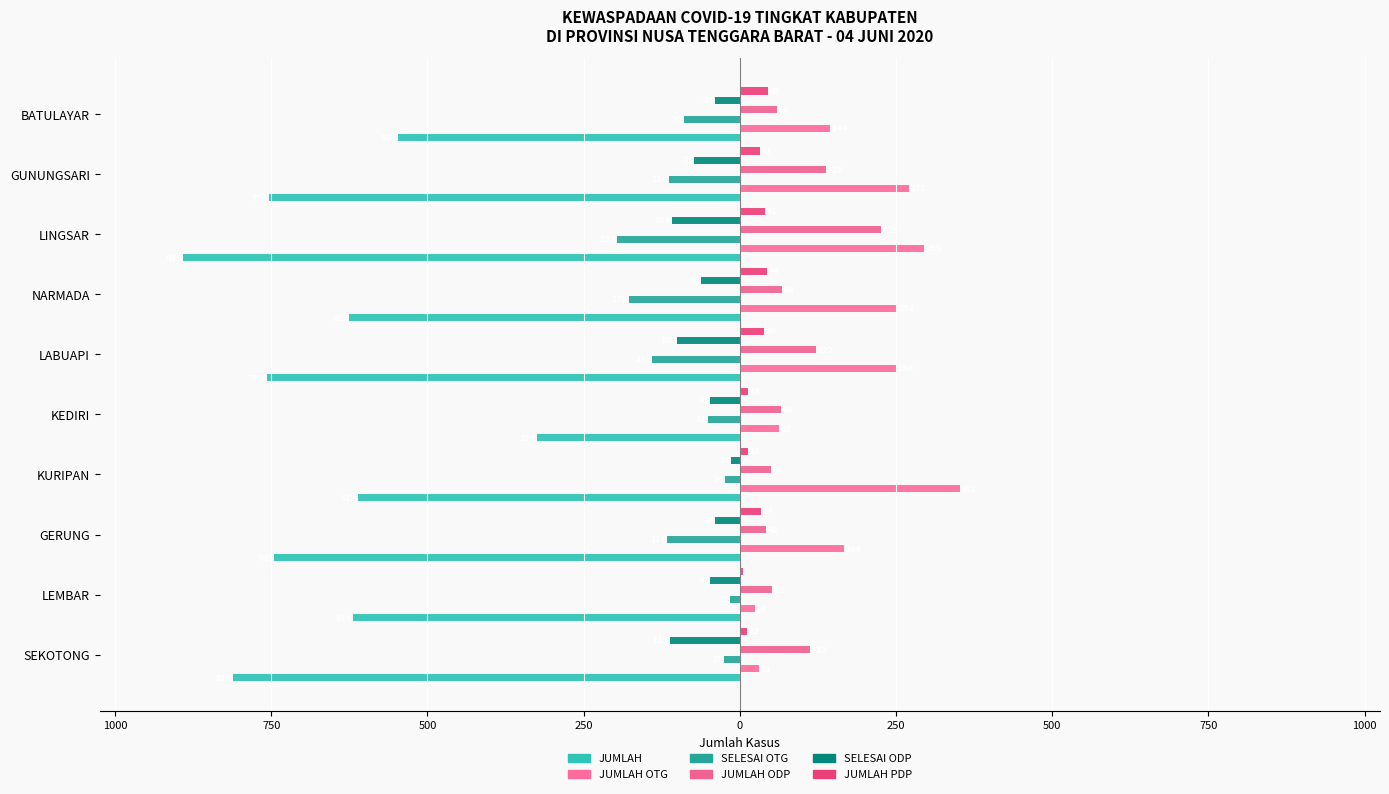

Count the number of data series in this chart.

6